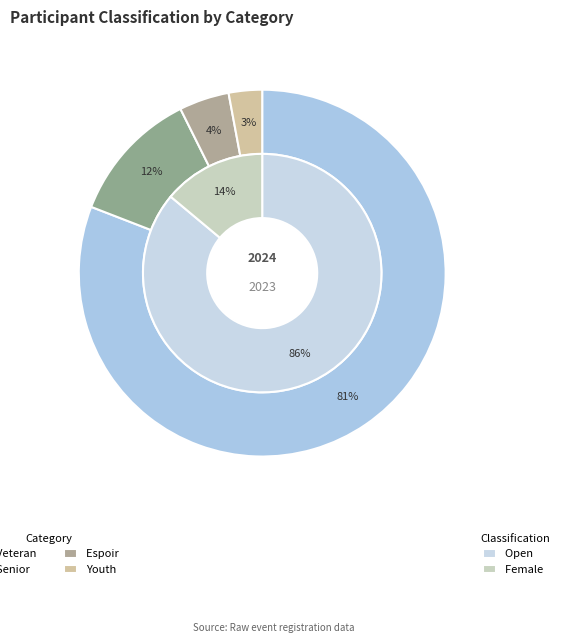

Do Female and Open together represent more than half of the pie?

Yes